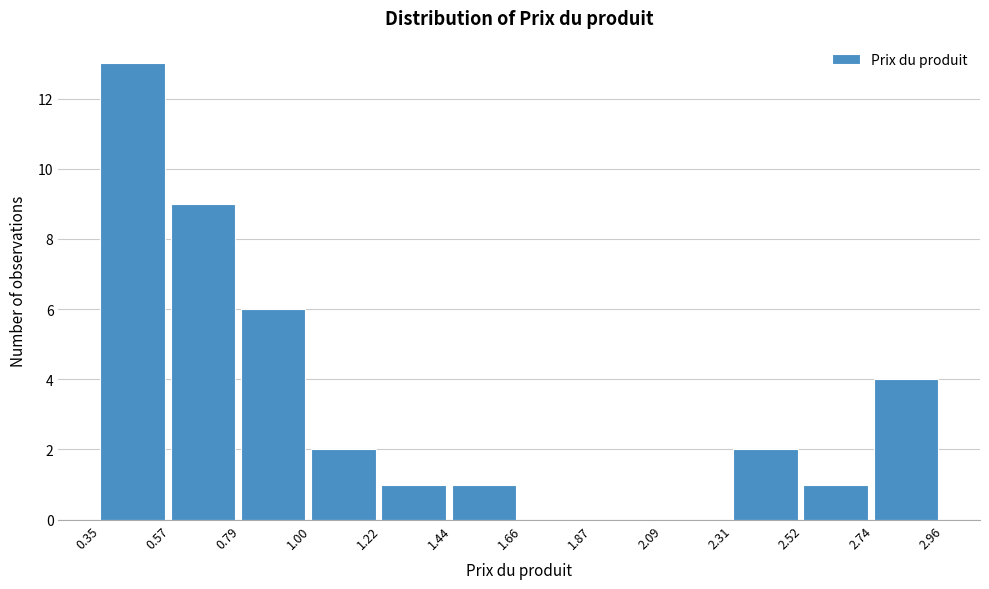

What is the height of the bar covering 0.35 to 0.57 on the x-axis? The values are not printed on the chart, so give them approximately, as read against the axis.

13